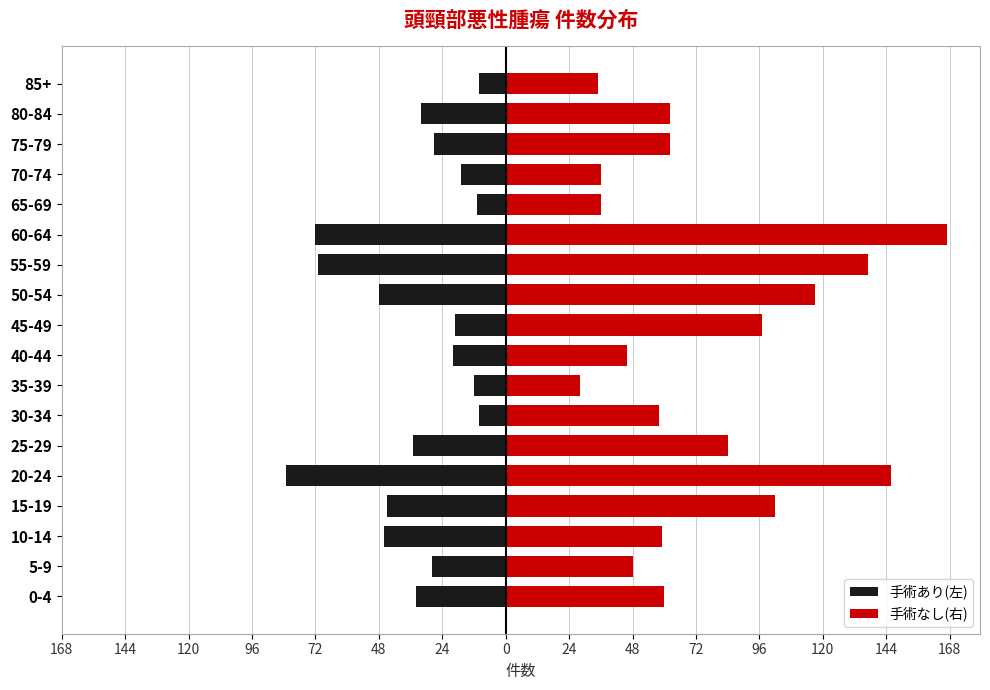

What is the minimum value shown in the chart?

-83